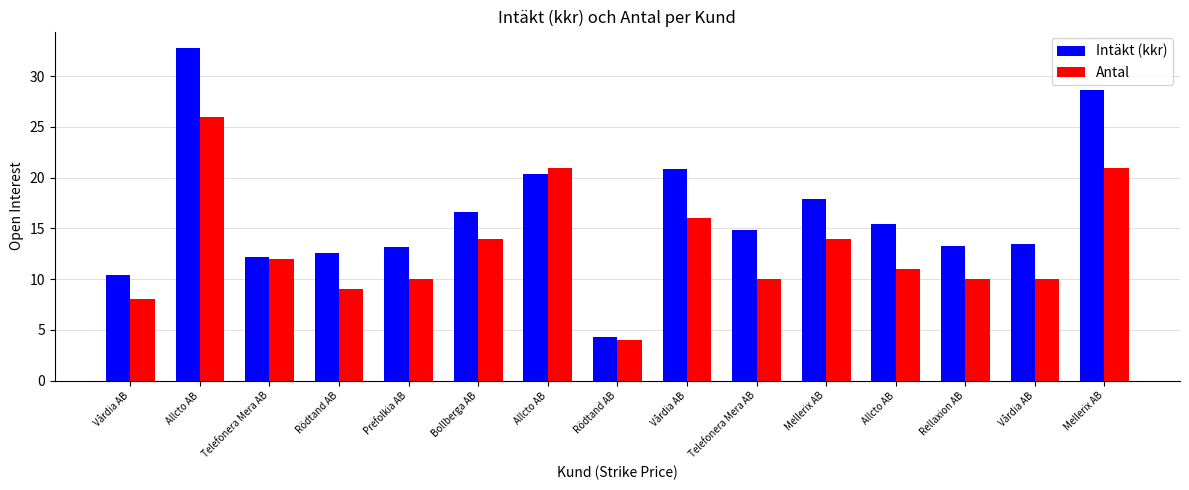

What are all the series names shown in the legend?

Intäkt (kkr), Antal